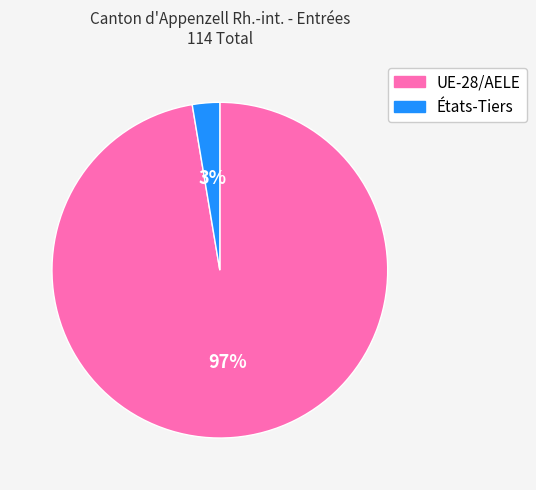

What percentage is the États-Tiers slice, to the nearest percent?

3%